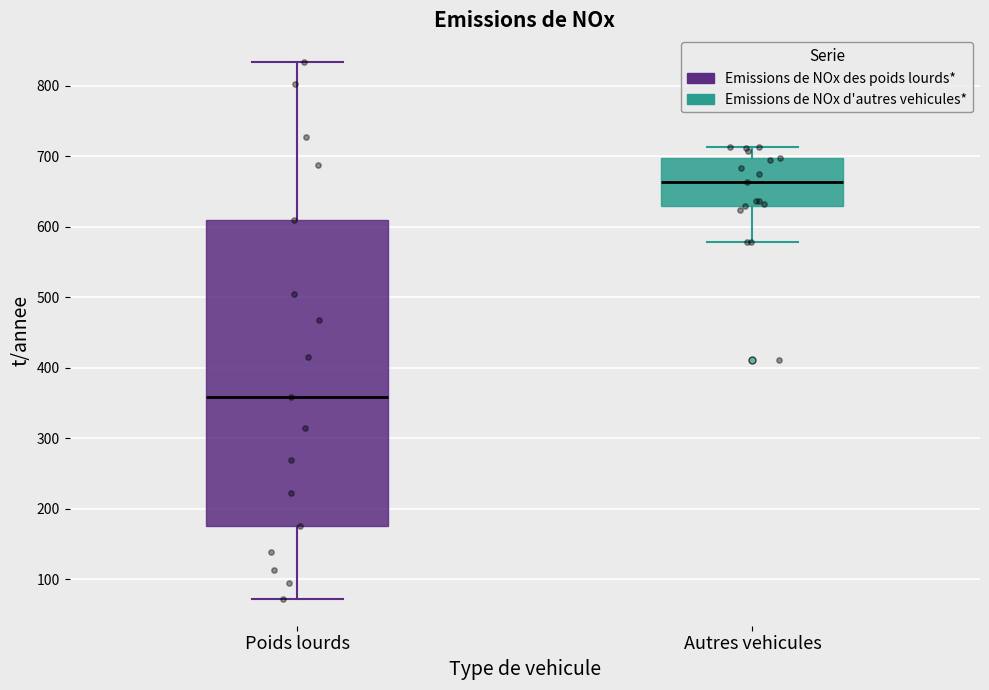

Where is the upper edge of the box for Autres vehicules on the y-axis? The values are not printed on the chart, so give them approximately, as read against the axis.

700